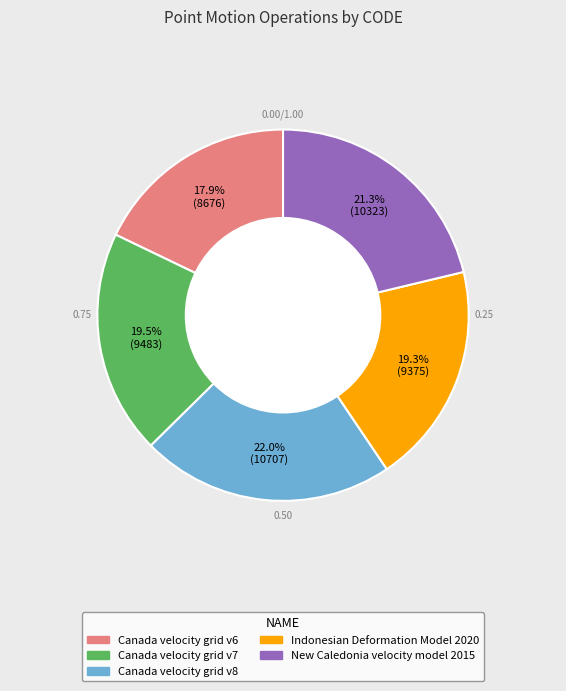

Is the sum of Canada velocity grid v6 and Canada velocity grid v7 greater than half?

No